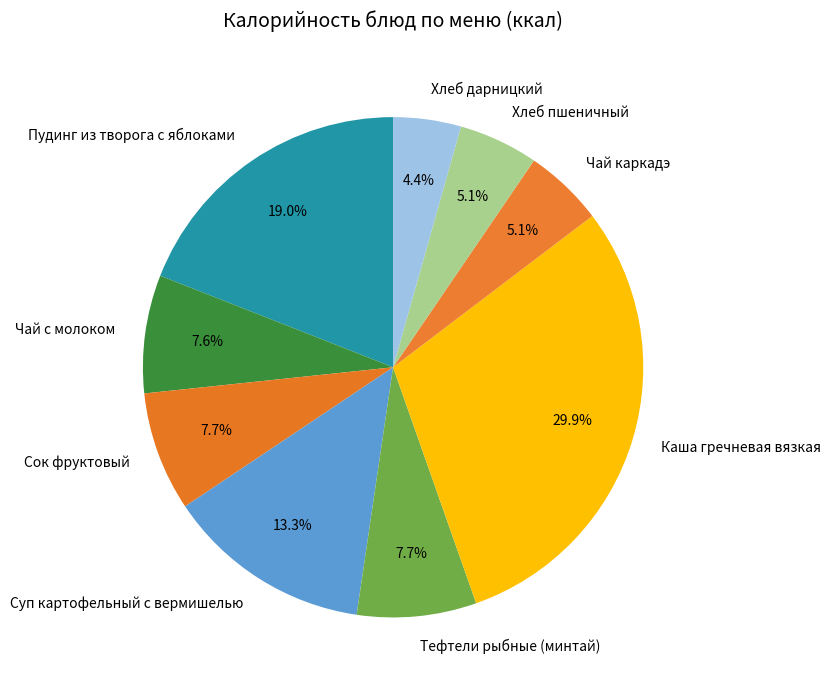

Is there any slice that represents more than half of the pie?

No